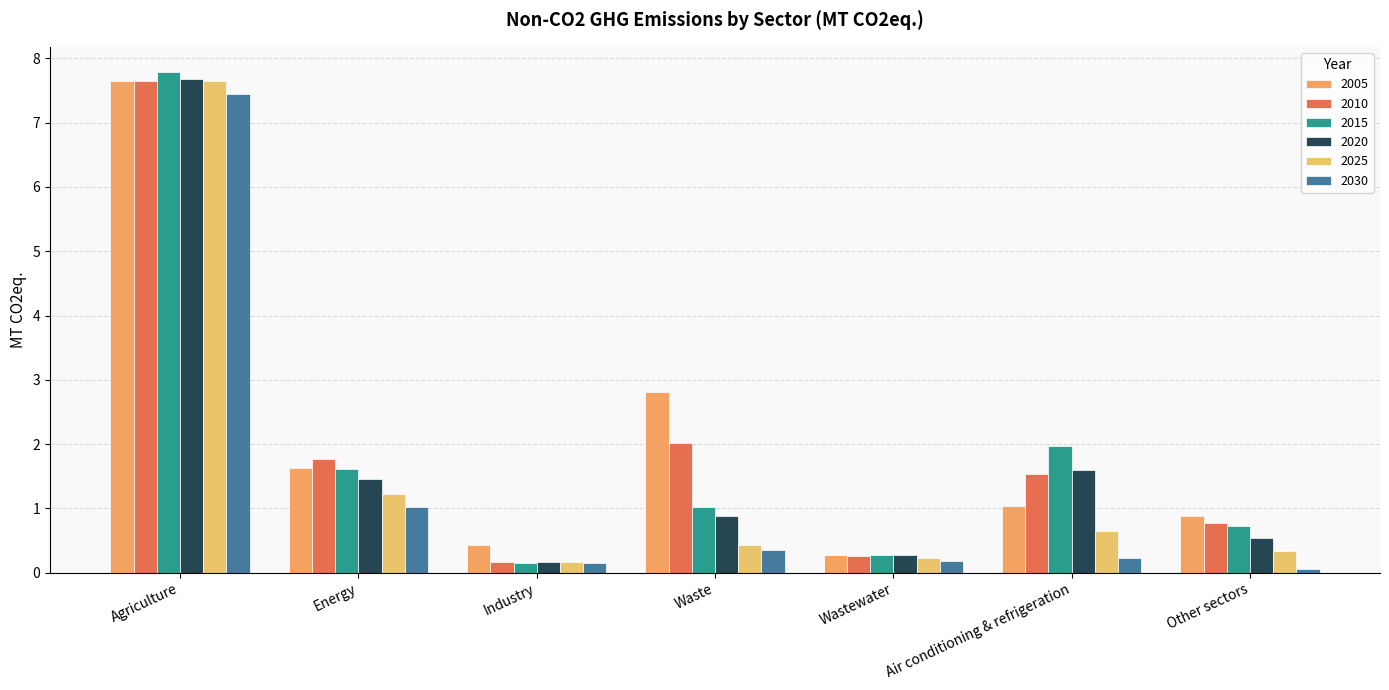

The value of 2005 at Energy is 1.6. True or false?

True